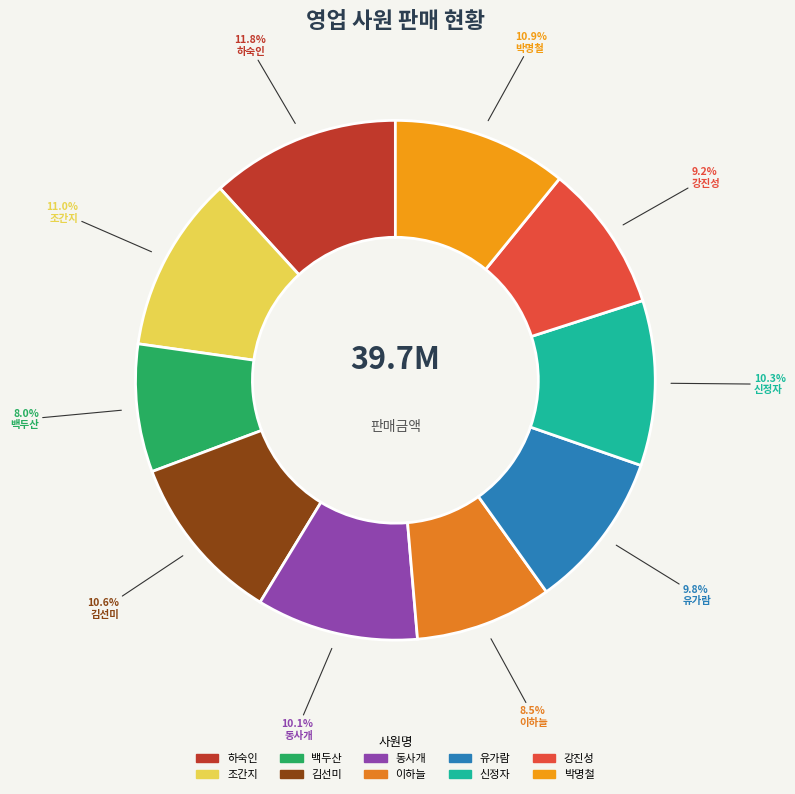

Is it true that 강진성 is 9% of the pie?

True